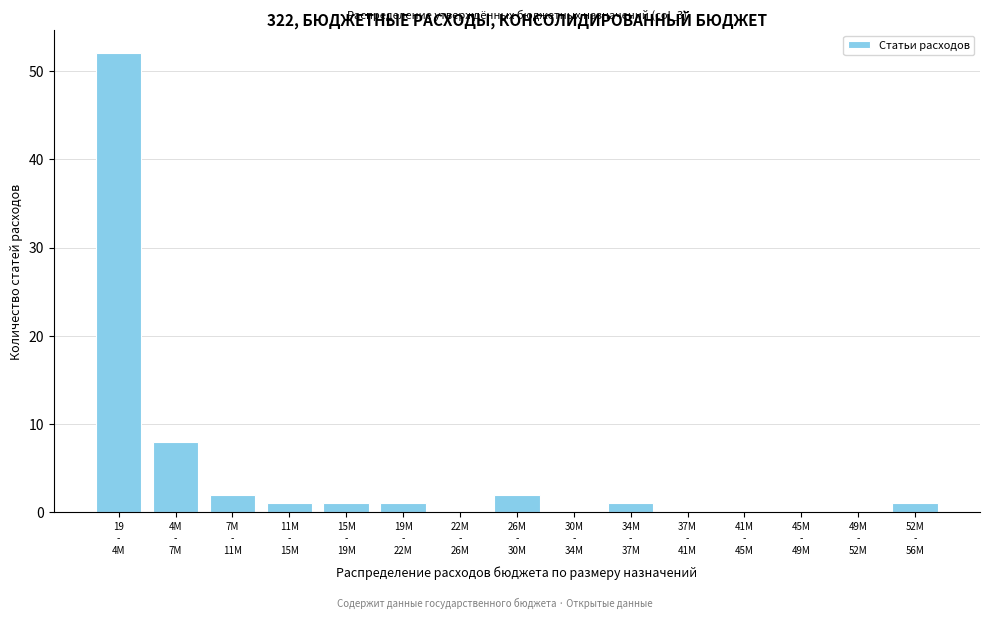

What is the sum of all values?

69